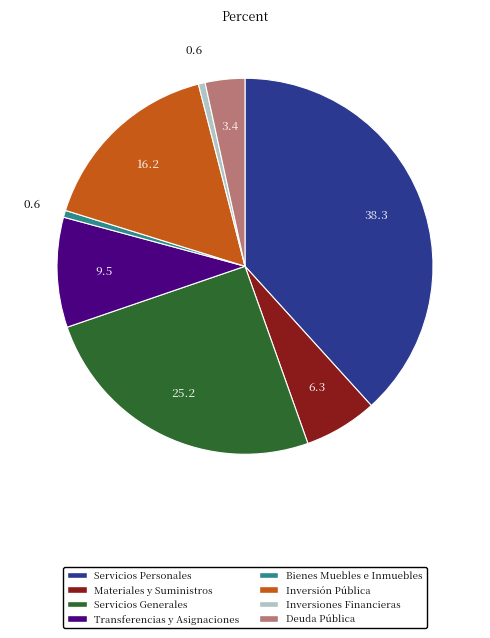

The Inversión Pública slice represents 16% of the pie. True or false?

True